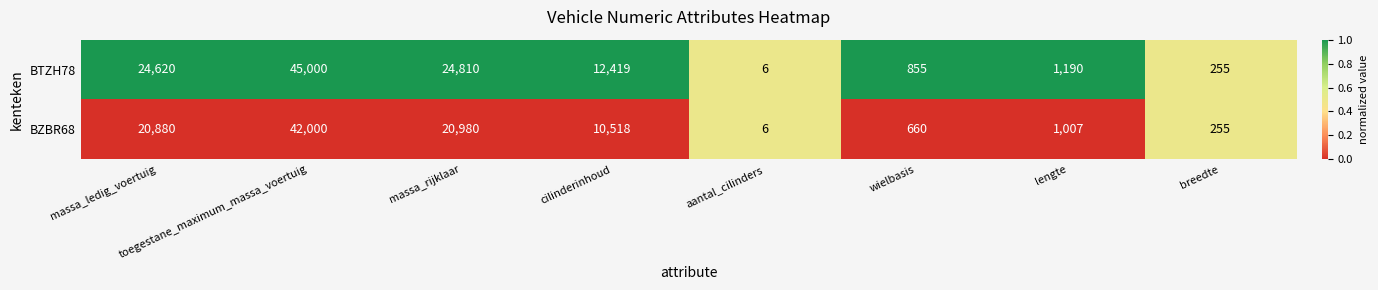

Rank the series by their average value, from lowest to highest.

BZBR68, BTZH78